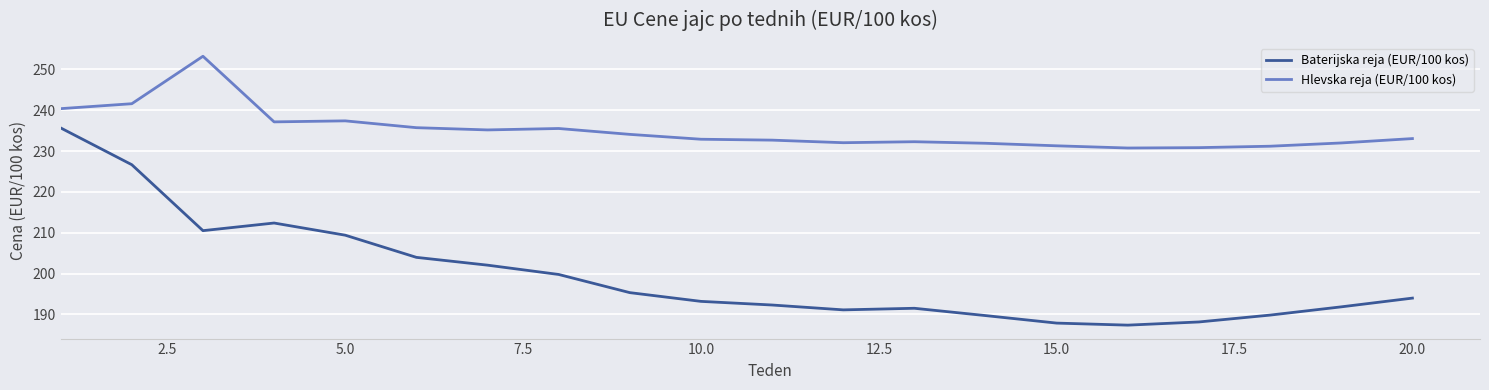

Which series has the largest range (max minus min)?

Baterijska reja (EUR/100 kos)